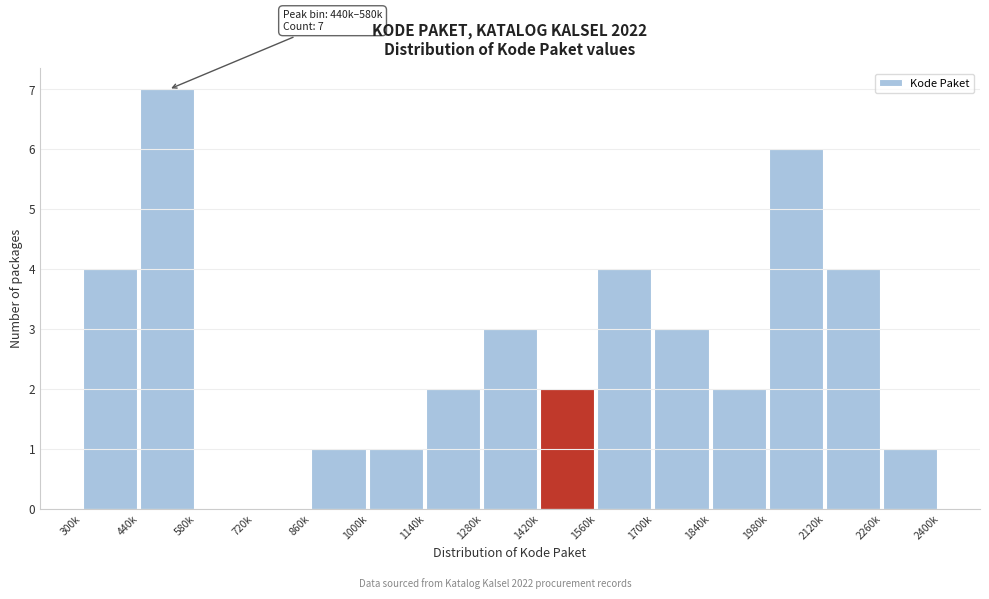

Reading right to left, transcribe all the data shown in this chart.

2260k=1	2120k=4	1980k=6	1840k=2	1700k=3	1560k=4	1420k=2	1280k=3	1140k=2	1000k=1	860k=1	720k=0	580k=0	440k=7	300k=4